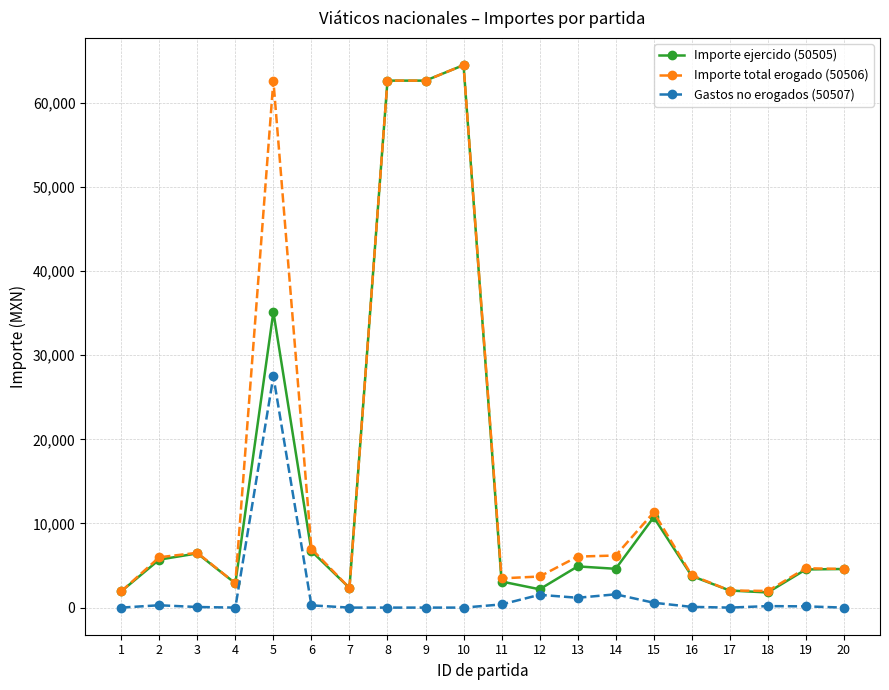

What is the spread (max minus min) of values at 8?

62644.0